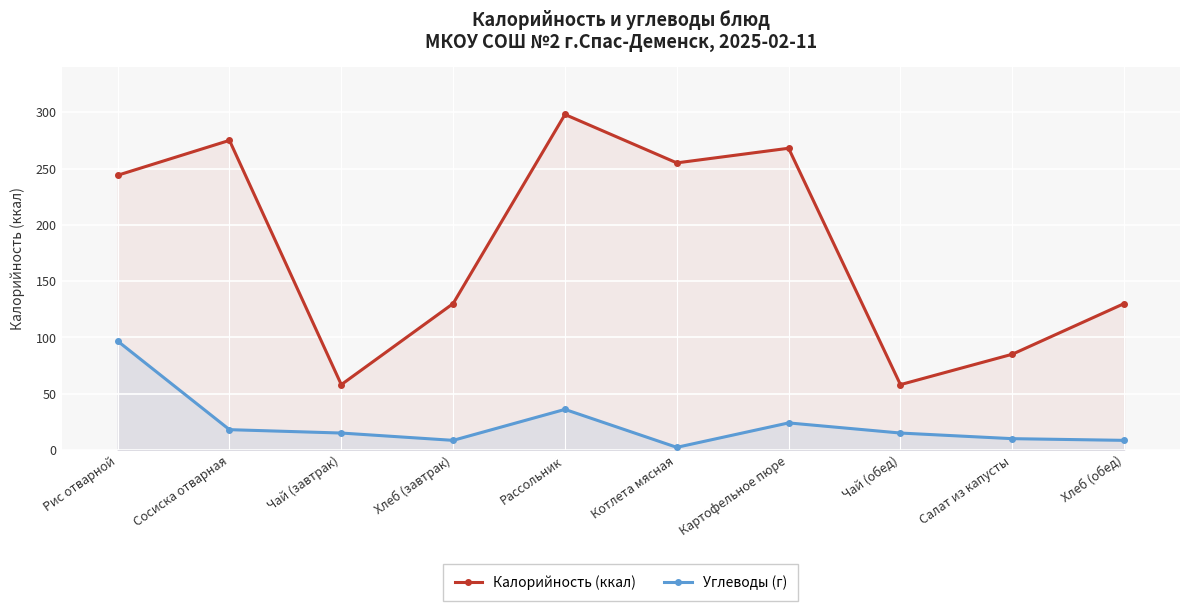

The value of Углеводы (г) at Хлеб (завтрак) is 8.5. True or false?

True